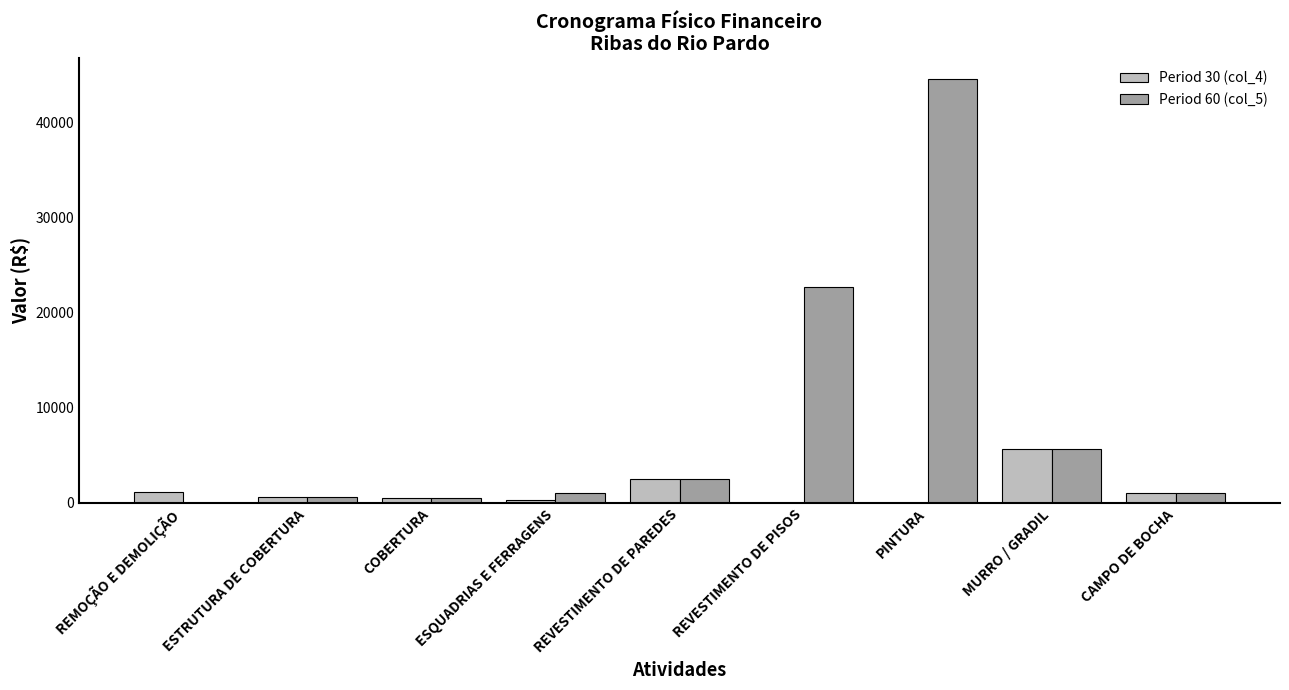

At which category is the sum across all series the highest?

PINTURA